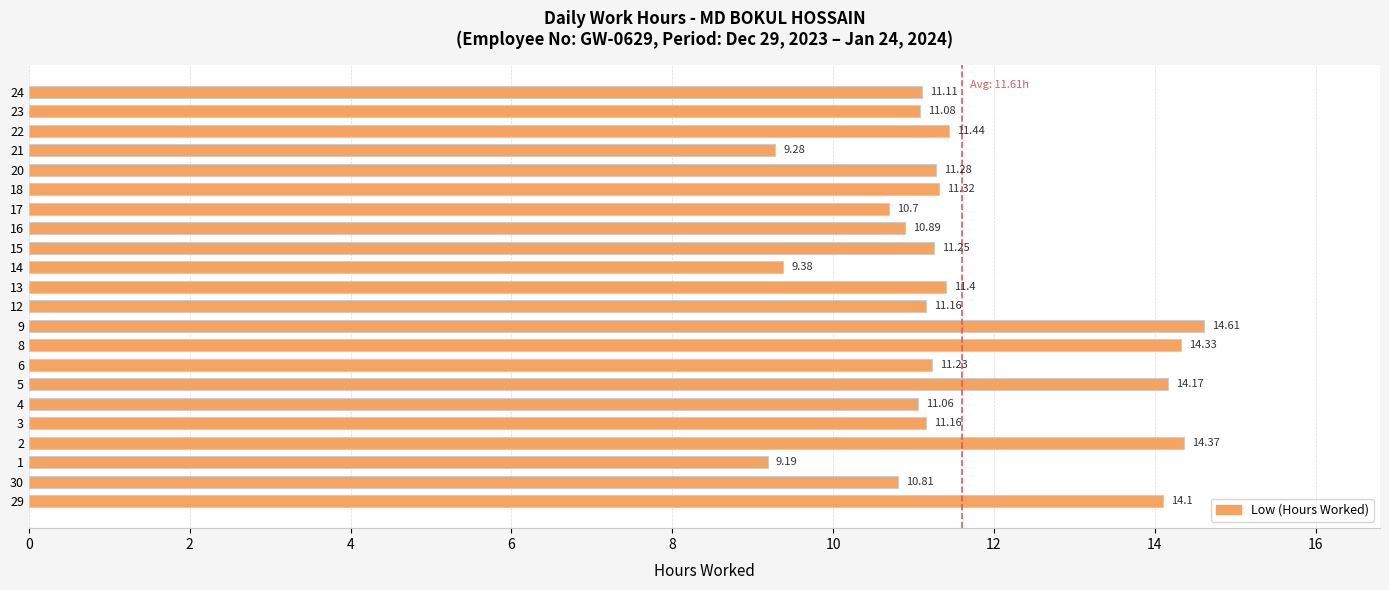

What is the ratio of the value at 12 to the value at 8?

0.8